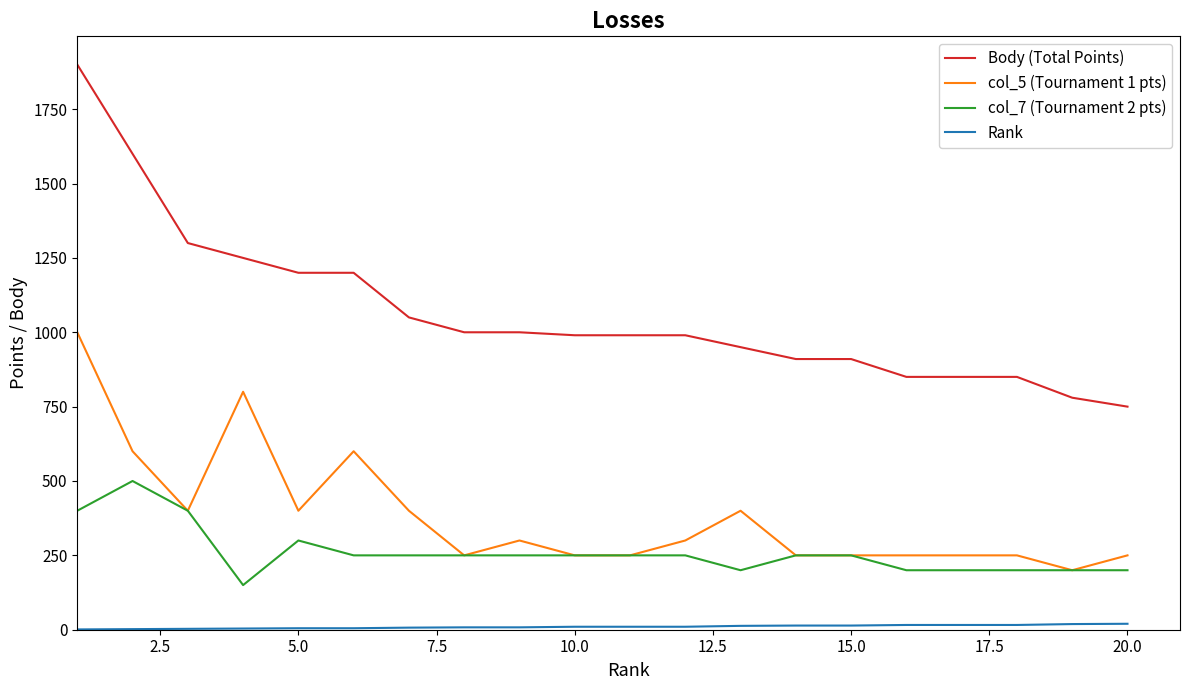

List the series in order of their peak value, highest first.

Body (Total Points), col_5 (Tournament 1 pts), col_7 (Tournament 2 pts), Rank